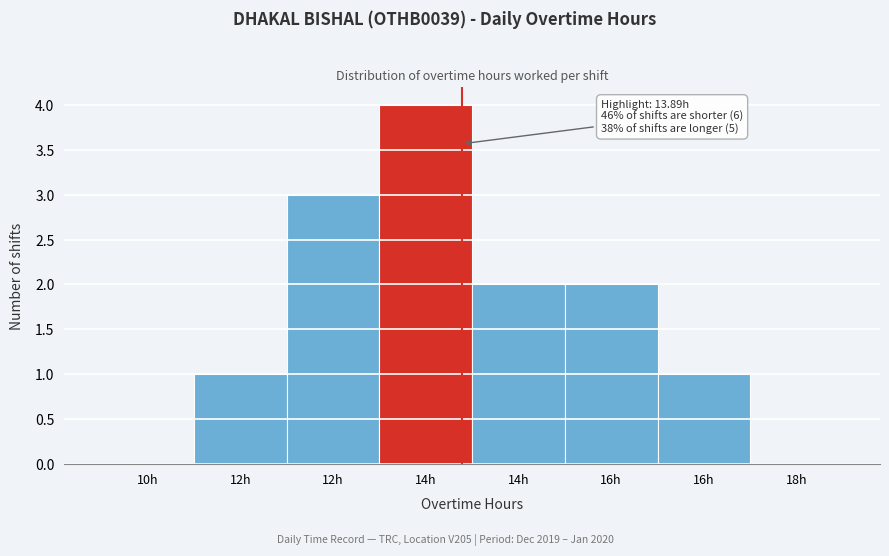

Count the number of data series in this chart.

1